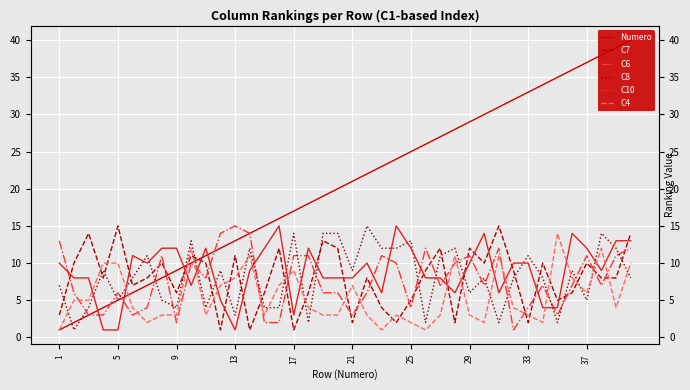

Where does the Numero series first go above 21?

21